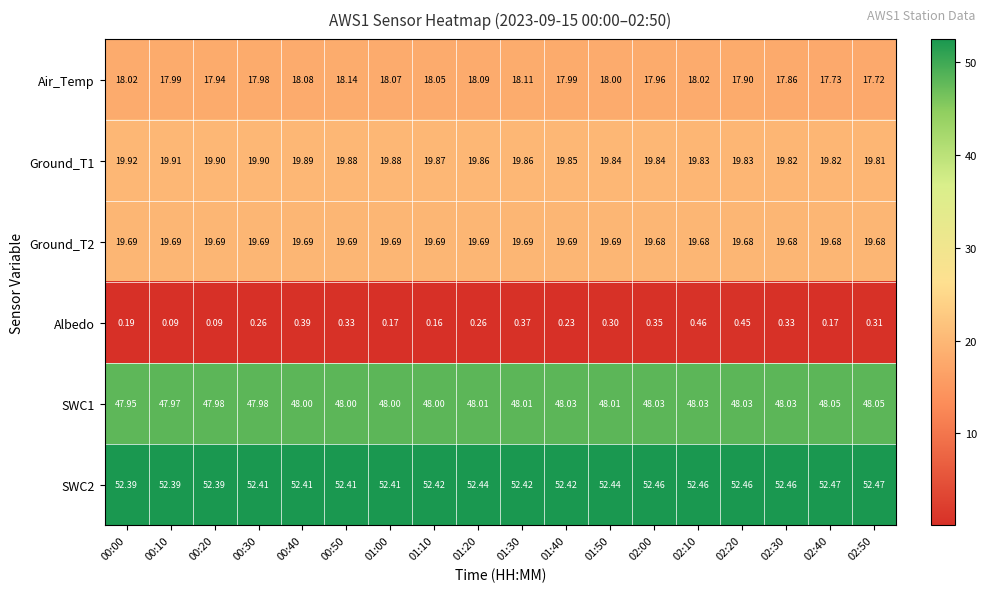

Which series has the widest spread of values?

Air_Temp